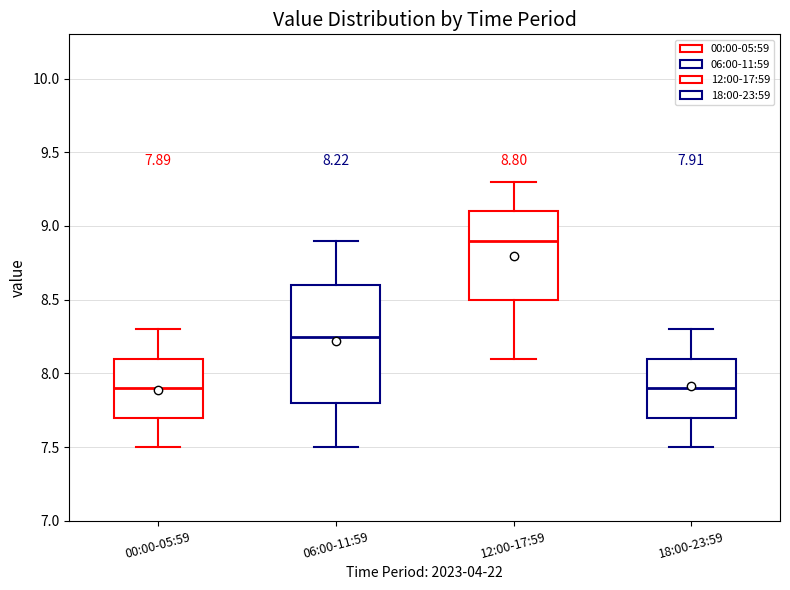

Comparing the boxes themselves (not the whiskers), which one is the tallest?

06:00-11:59